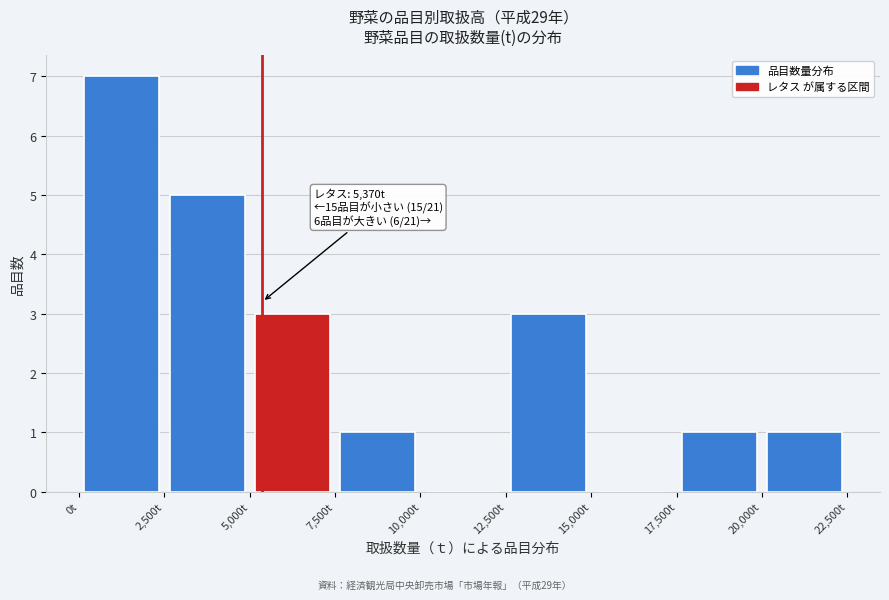

Over which range of the x-axis is the bar tallest?

0 to 2500